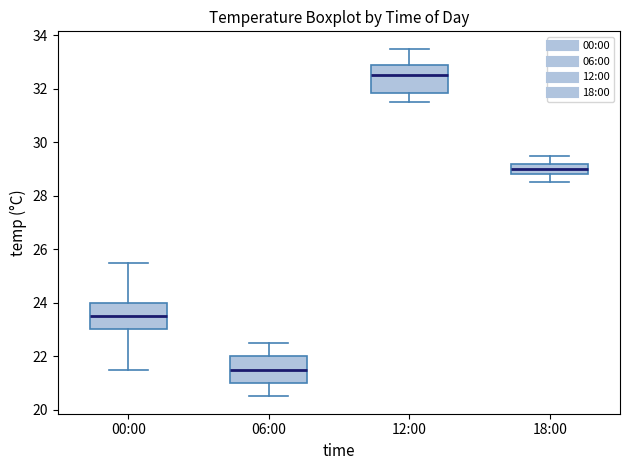

Where does the median line of the box for 06:00 sit on the y-axis? The values are not printed on the chart, so give them approximately, as read against the axis.

21.6